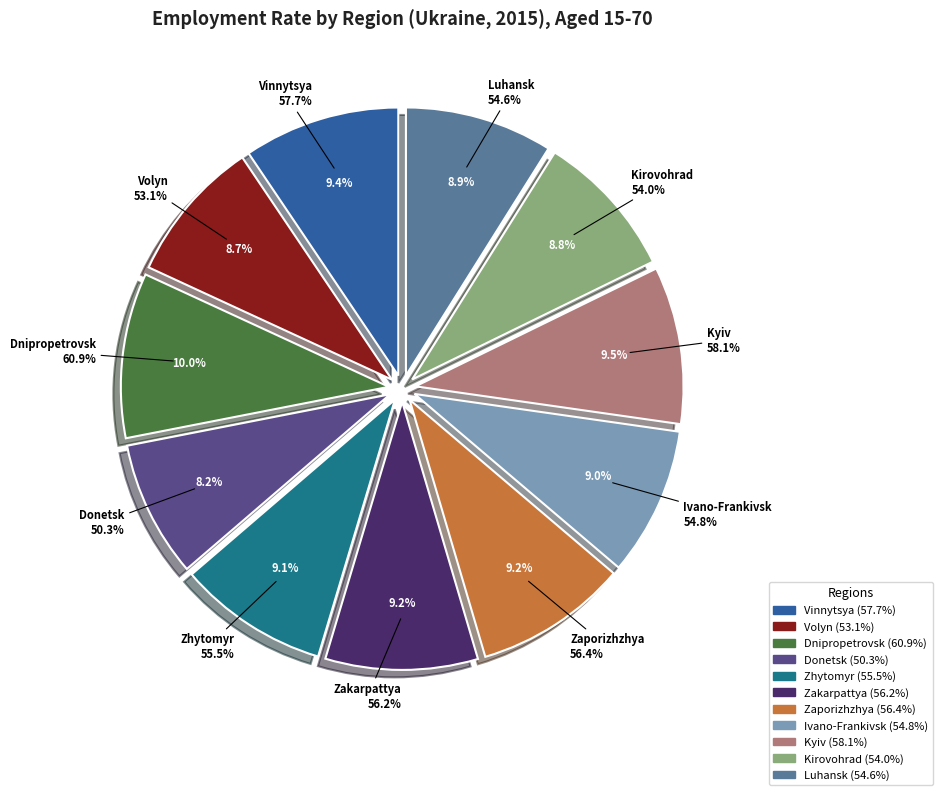

Approximately how many times larger is the value at Kyiv compared to Kirovohrad?

1.1